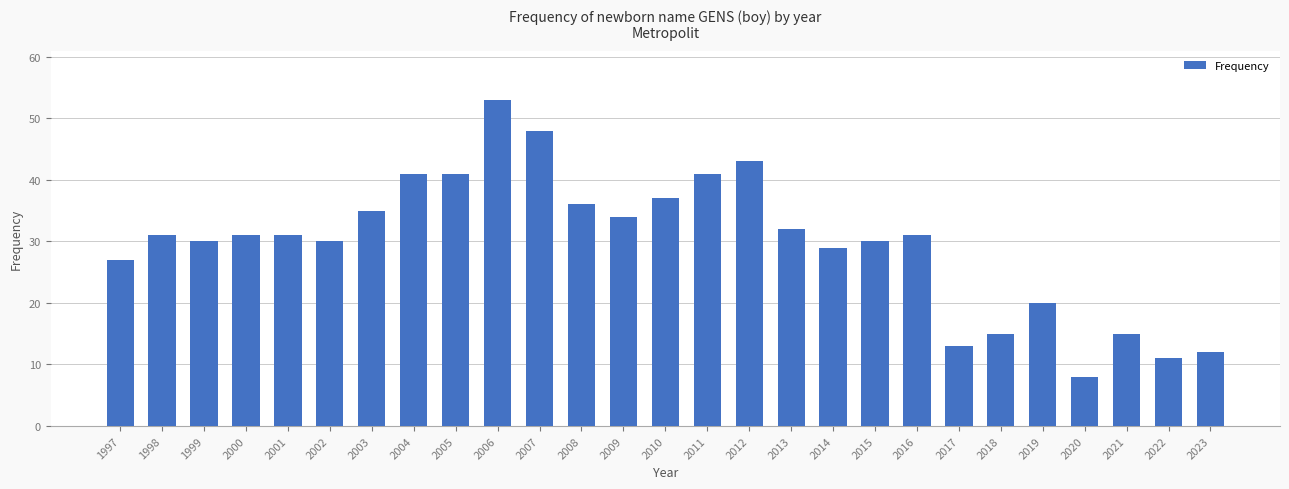

What is the minimum value shown in the chart?

8